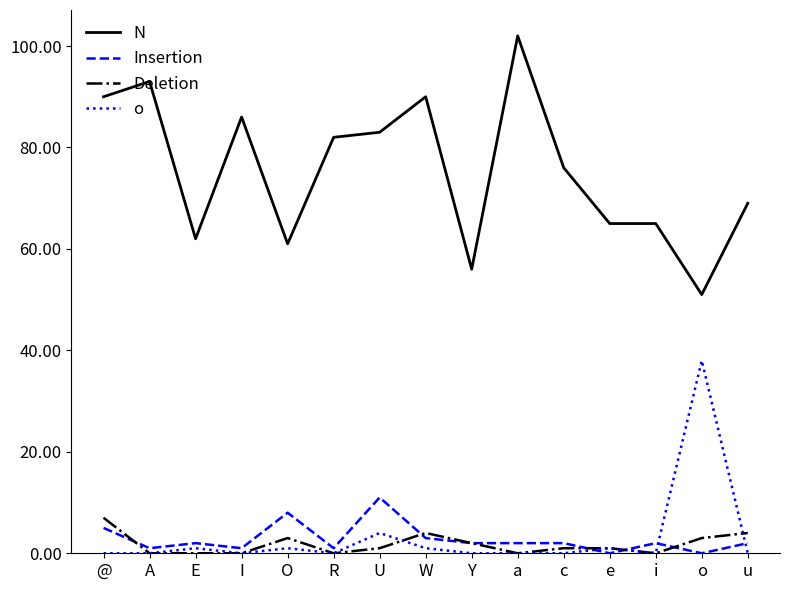

Is it true that N equals 65 at e?

True